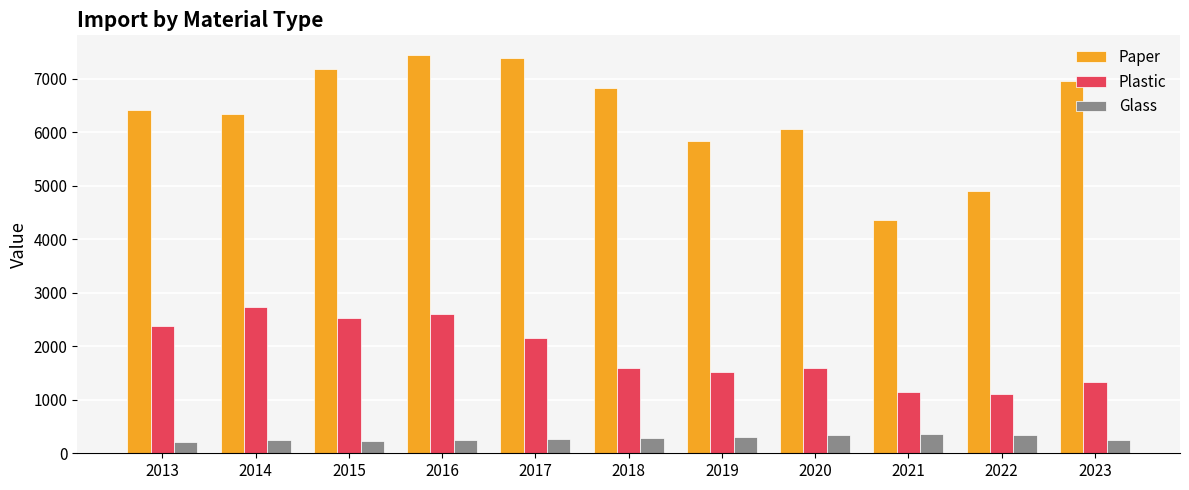

What is the approximate value of Glass at 2023?

242.8